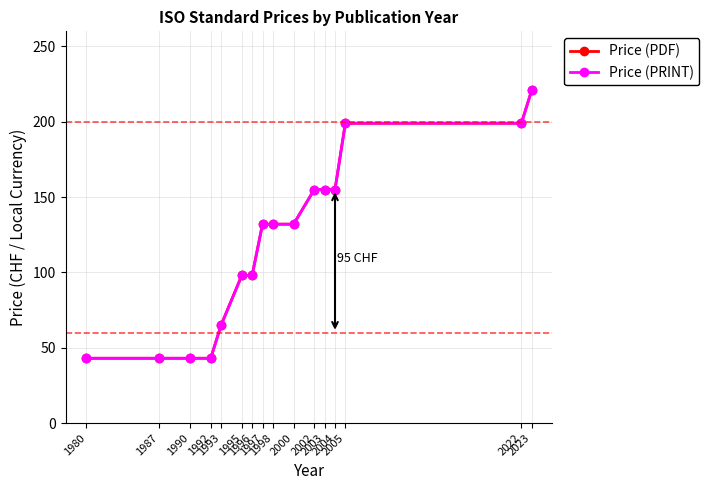

The value of Price (PRINT) at 1987 is 21. True or false?

False